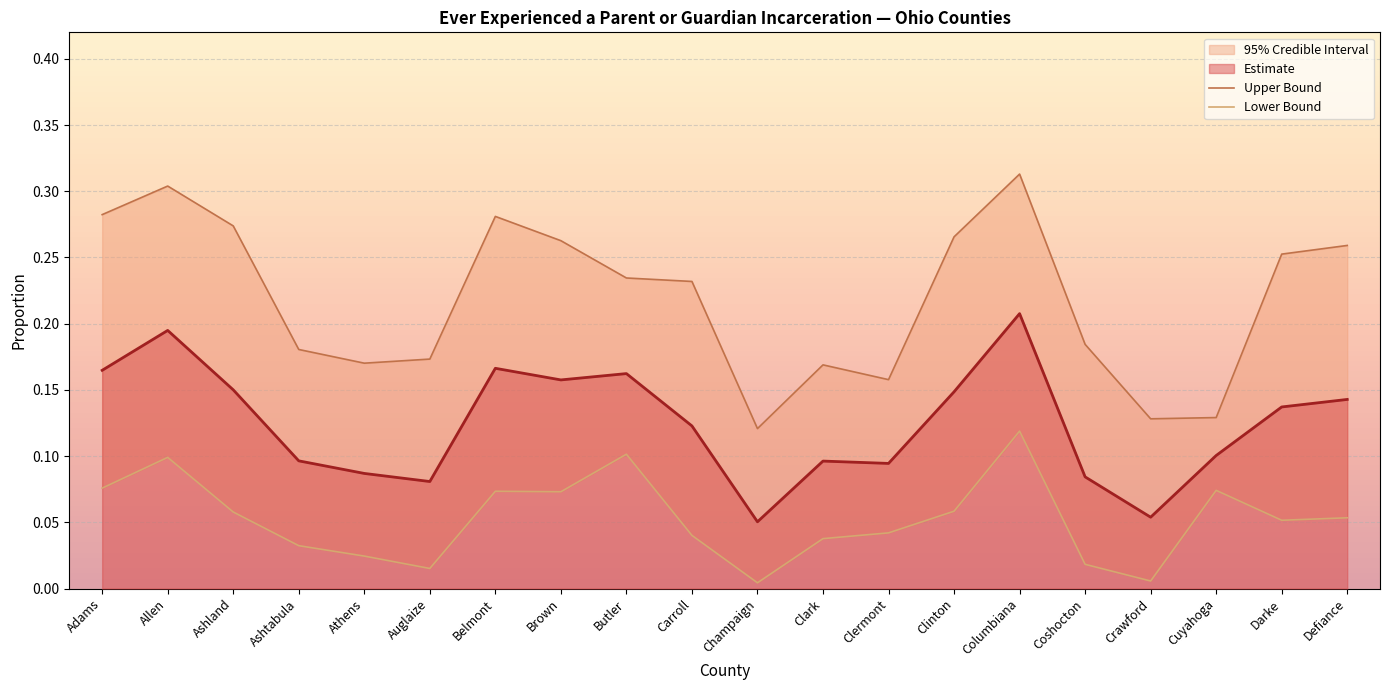

Reading left to right, transcribe all the data shown in this chart.

Upper Bound: 0.3	0.3	0.3	0.2	0.2	0.2	0.3	0.3	0.2	0.2	0.1	0.2	0.2	0.3	0.3	0.2	0.1	0.1	0.3	0.3
Lower Bound: 0.1	0.1	0.1	0.0	0.0	0.0	0.1	0.1	0.1	0.0	0.0	0.0	0.0	0.1	0.1	0.0	0.0	0.1	0.1	0.1